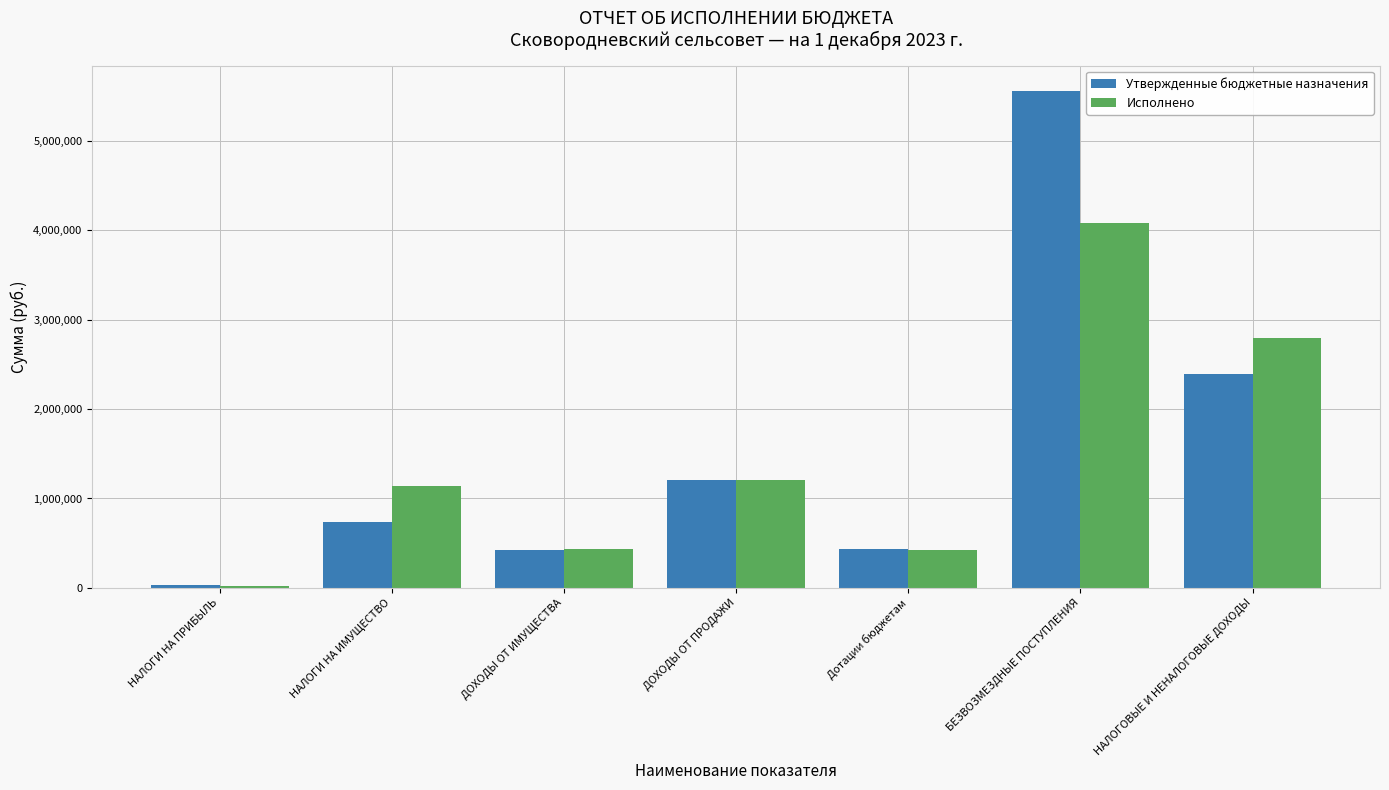

At how many categories does at least one series exceed 4182459?

1